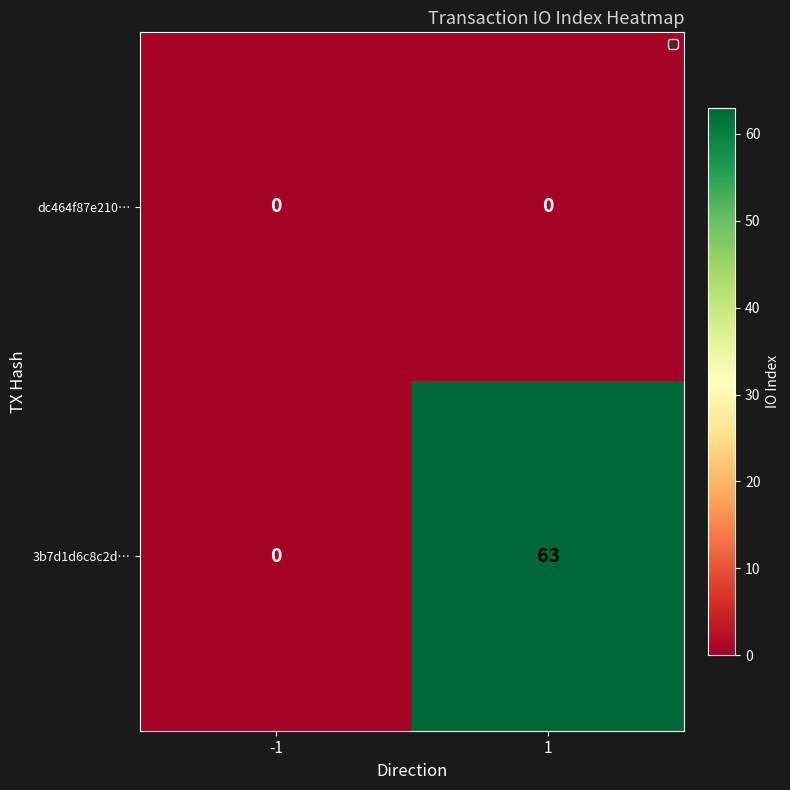

Rank the series by their average value, from lowest to highest.

dc464f87e210…, 3b7d1d6c8c2d…